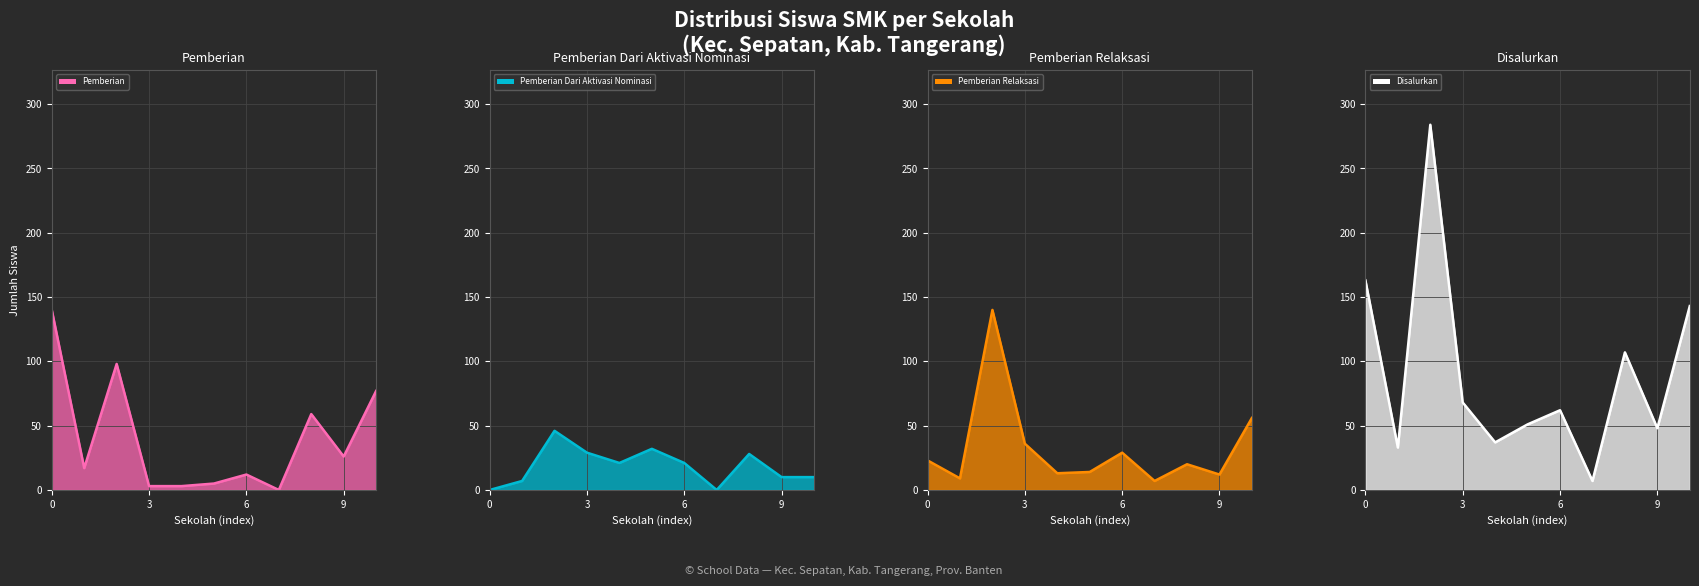

Rank the series at SMKS ANGKASA 1 SEPATAN from lowest to highest value.

Pemberian, Pemberian Relaksasi, Pemberian Dari Aktivasi Nominasi, Disalurkan